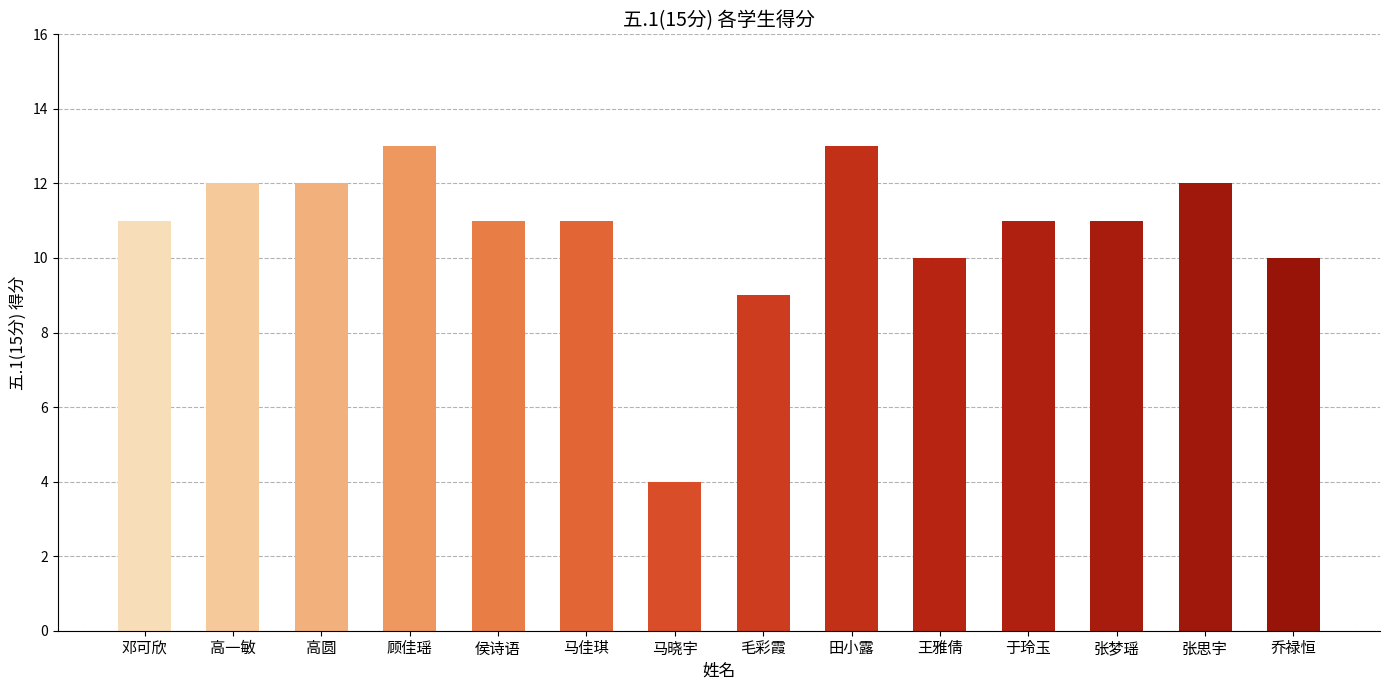

What is the change in value from 高一敏 to 顾佳瑶?

+1